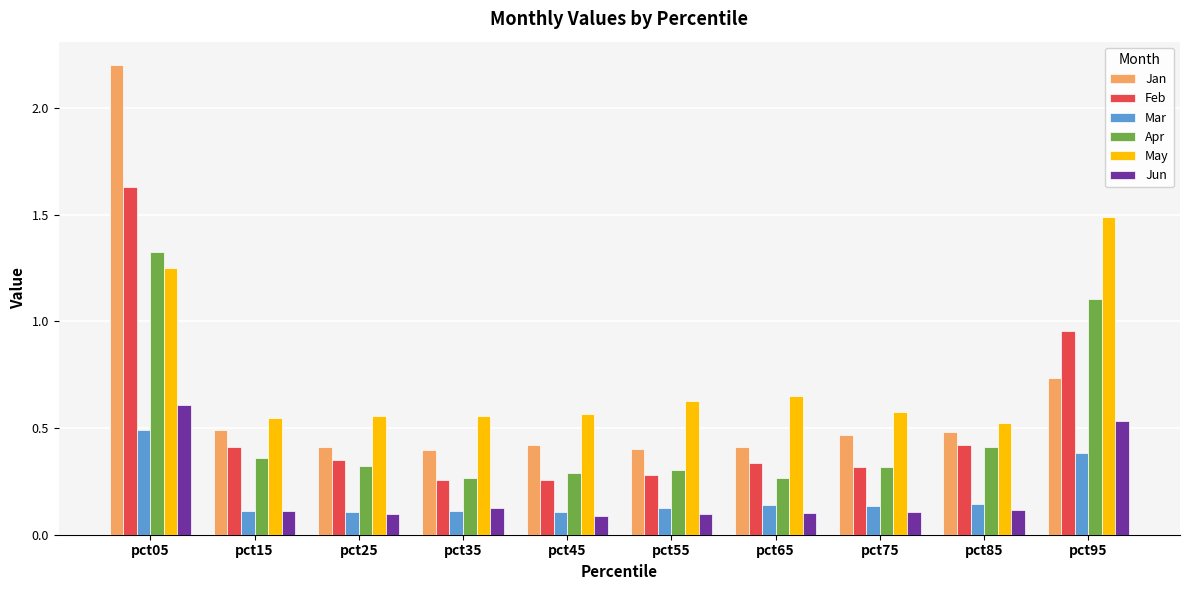

True or false: Feb has a value of 0.3 at pct85.

False